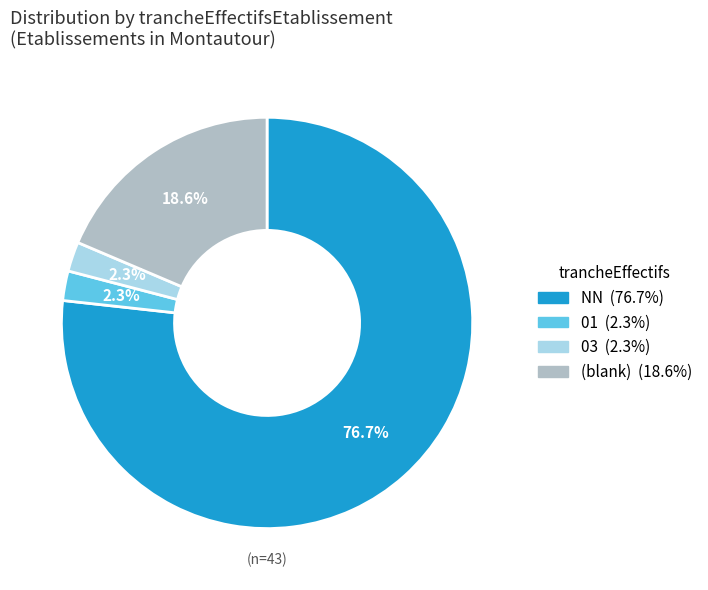

Is there a majority slice in this chart?

Yes